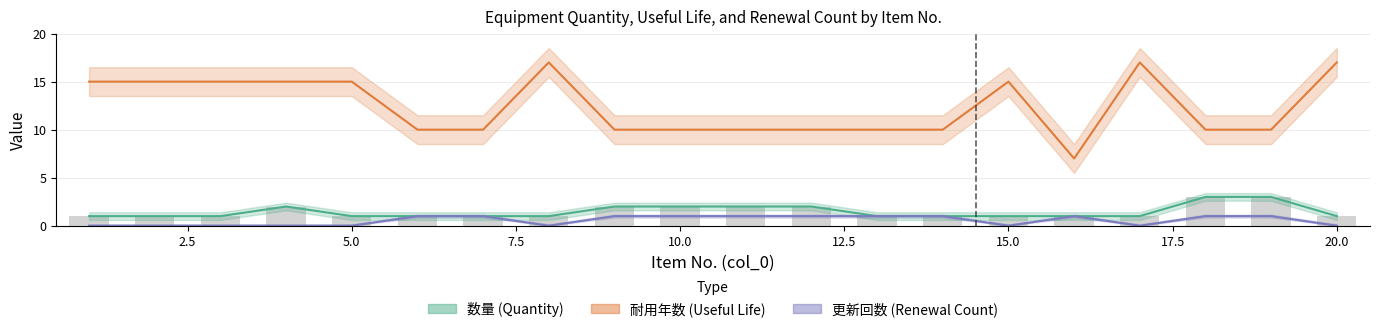

Is it true that 数量 equals 1 at 15?

False